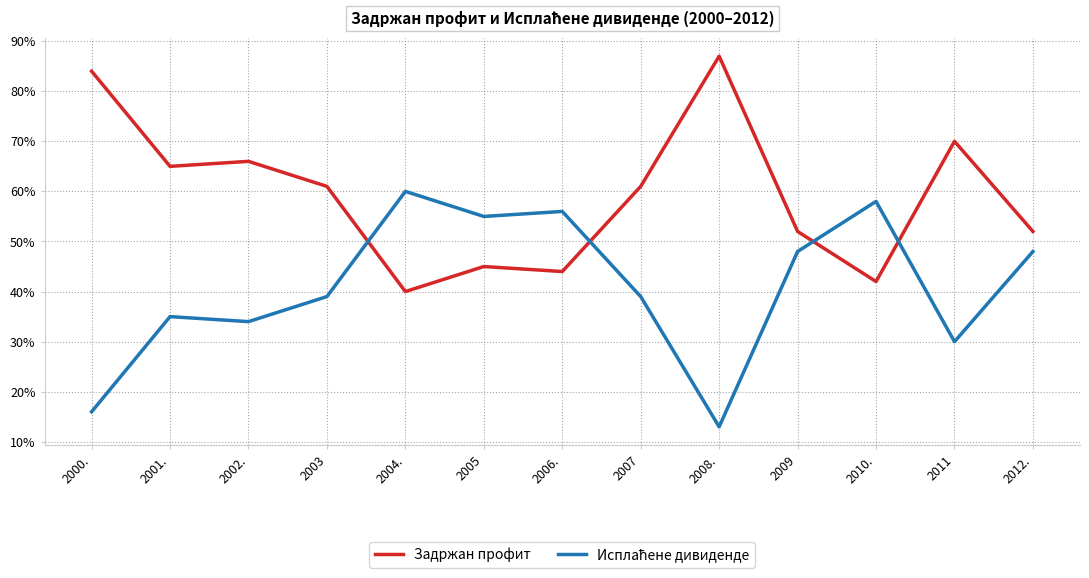

Does the chart have visible grid lines?

Yes